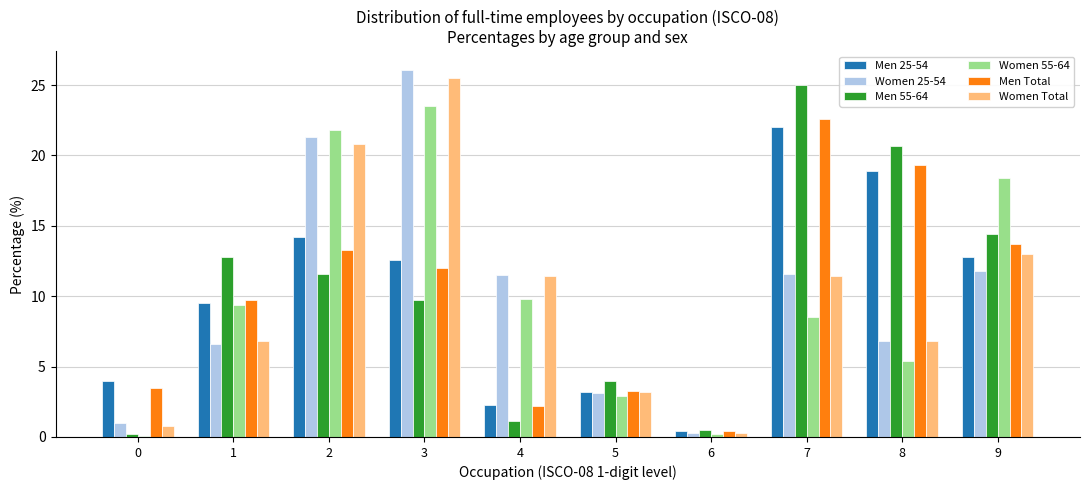

The Women Total series shows 3.2 at 5. True or false?

True